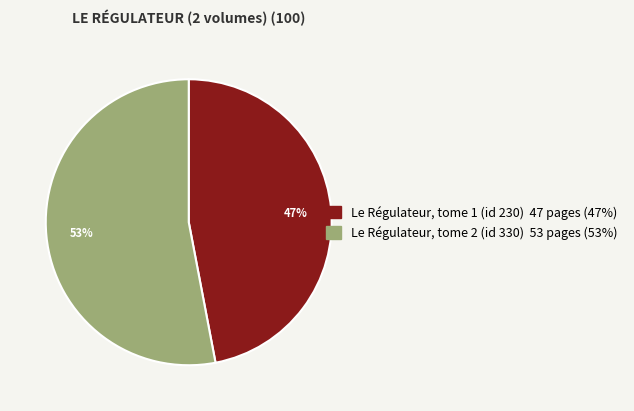

Rank the categories by value from lowest to highest.

Le Régulateur, tome 1 (id 230), Le Régulateur, tome 2 (id 330)